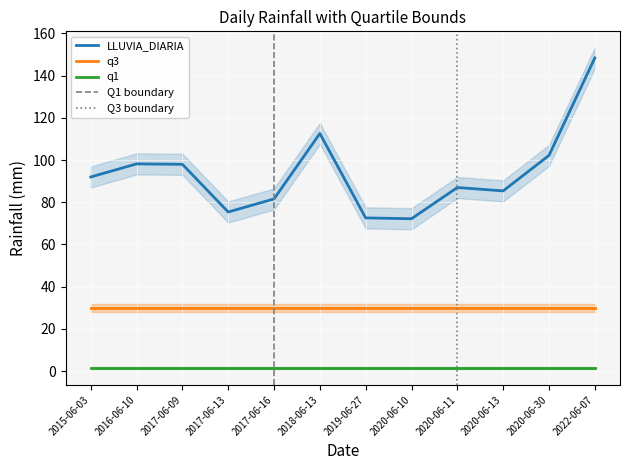

True or false: LLUVIA_DIARIA and q3 intersect in this chart.

False